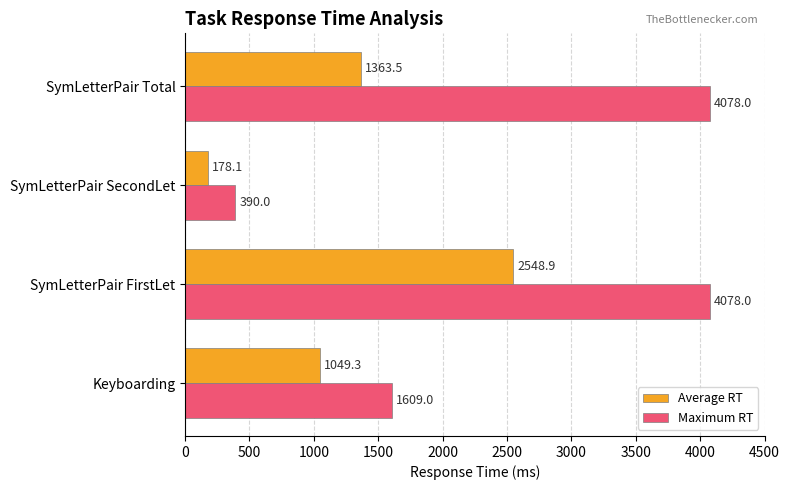

What is the difference between the maximum and minimum values in the Average RT series?

2370.8